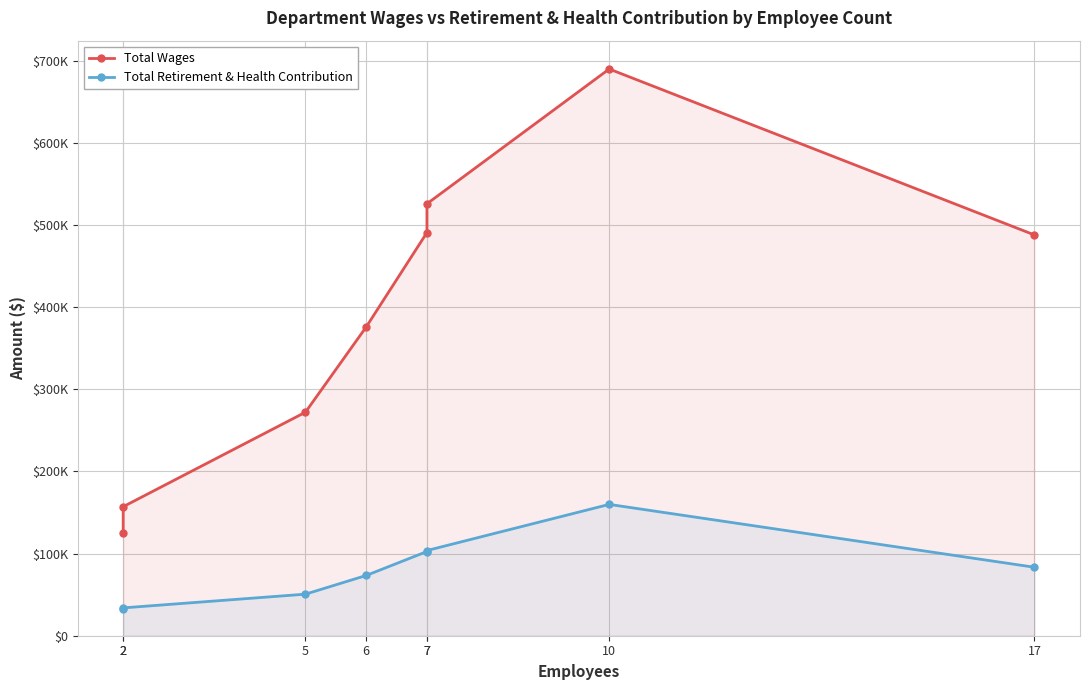

What value does the Total Retirement & Health Contribution series have at 17, to the nearest 10?

83340